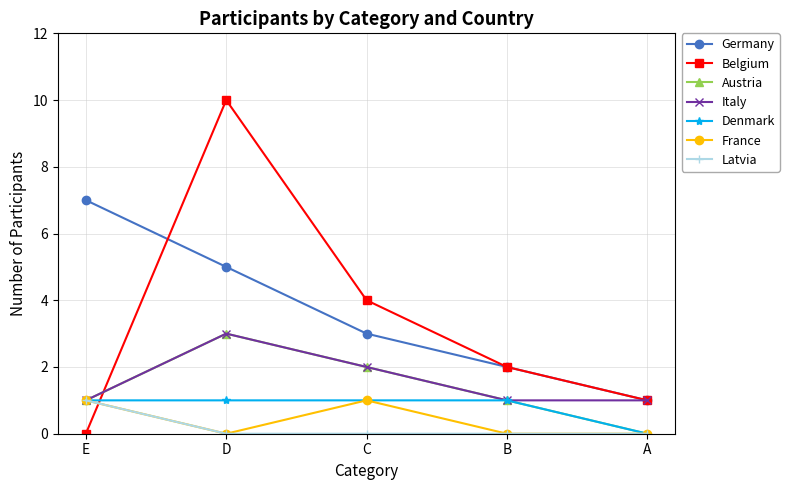

How many lines are shown in the chart?

7